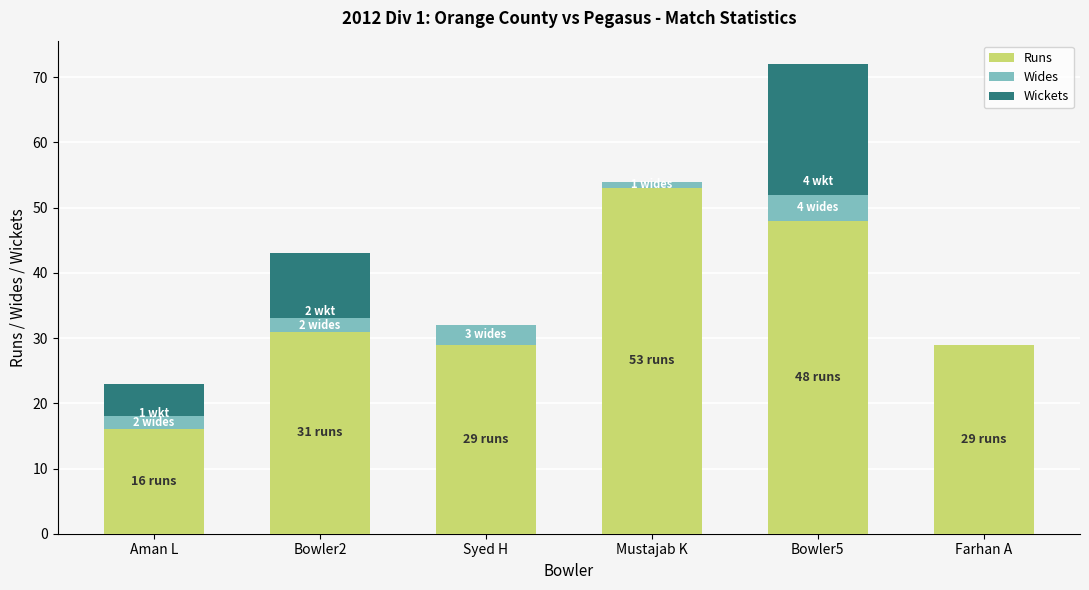

At which category is the sum across all series the highest?

Bowler5